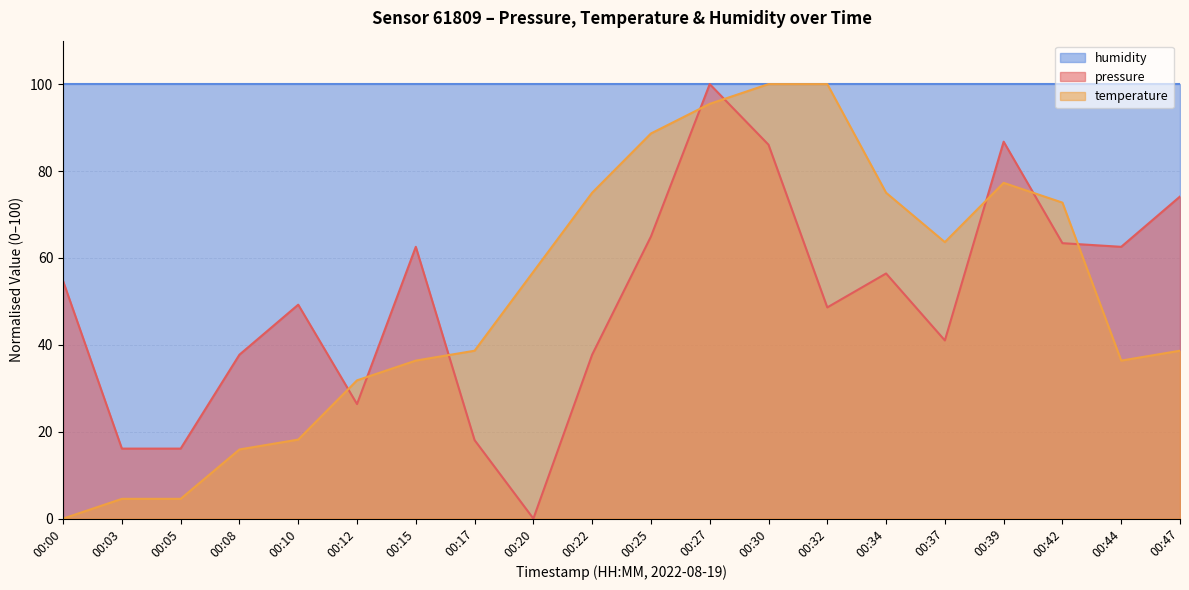

Is it true that pressure equals 37.7 at 00:08?

True